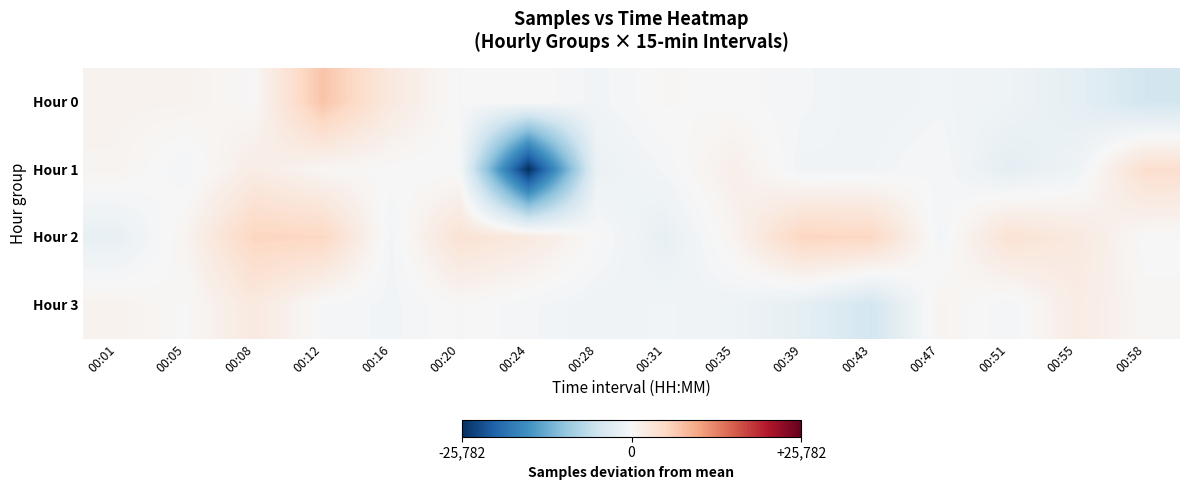

What is the total value across all series at 00:39?

1812.6